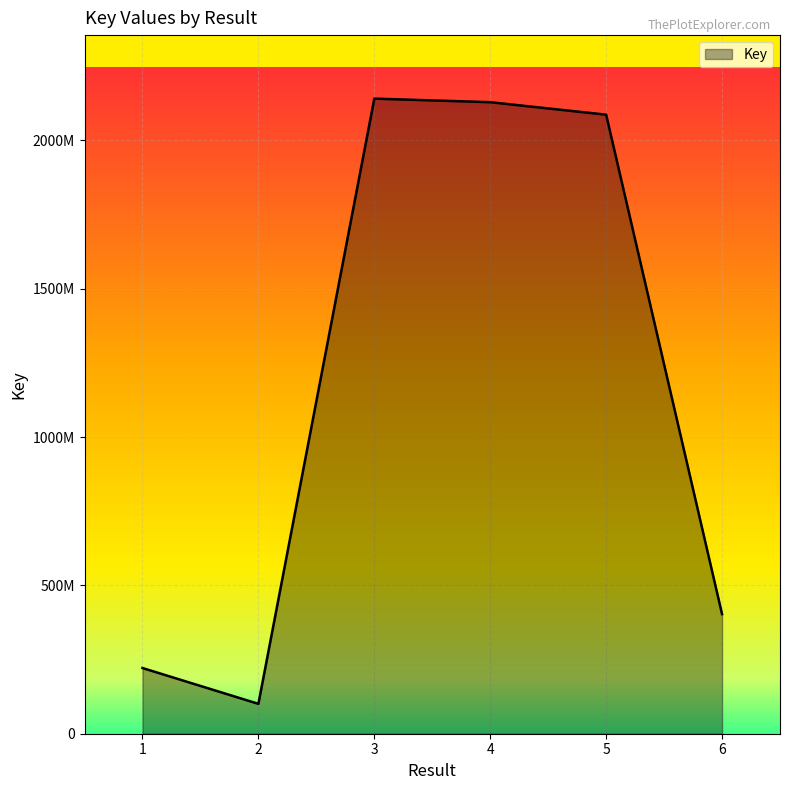

What is the difference between the second highest and second lowest values?

1907416810